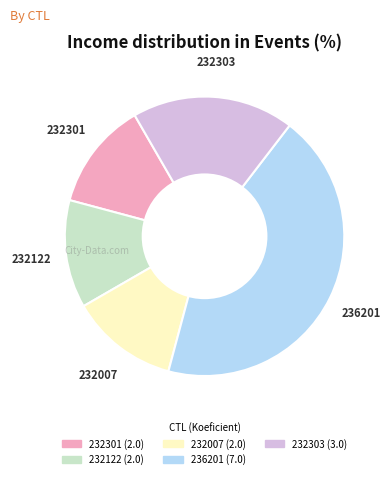

True or false: 232301 accounts for 12% of the total.

True